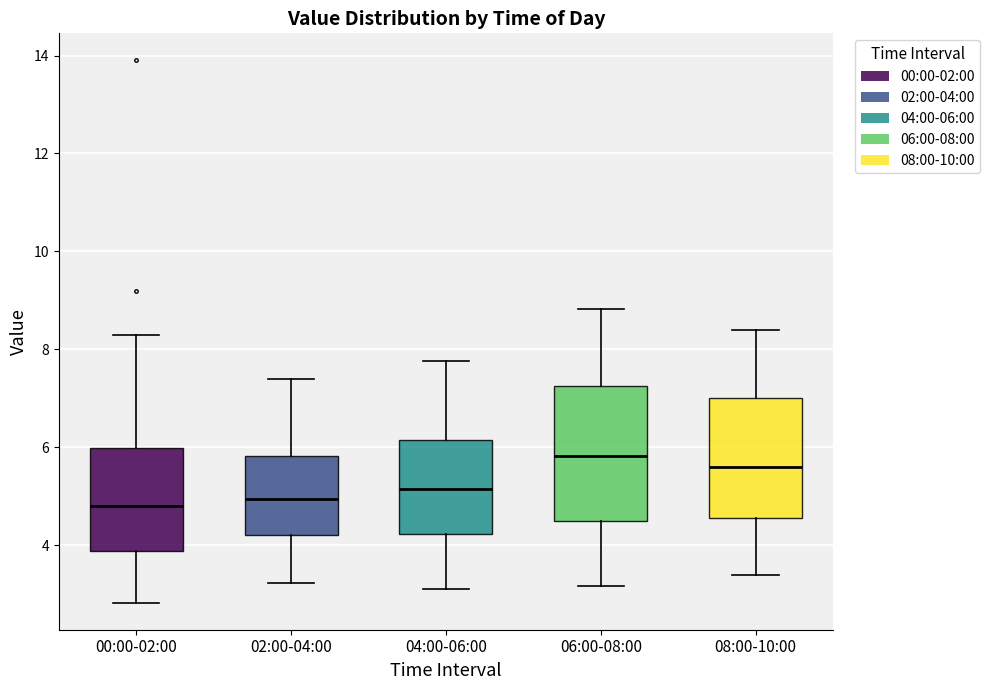

Which box is the tallest, from its lower edge to its upper edge?

06:00-08:00